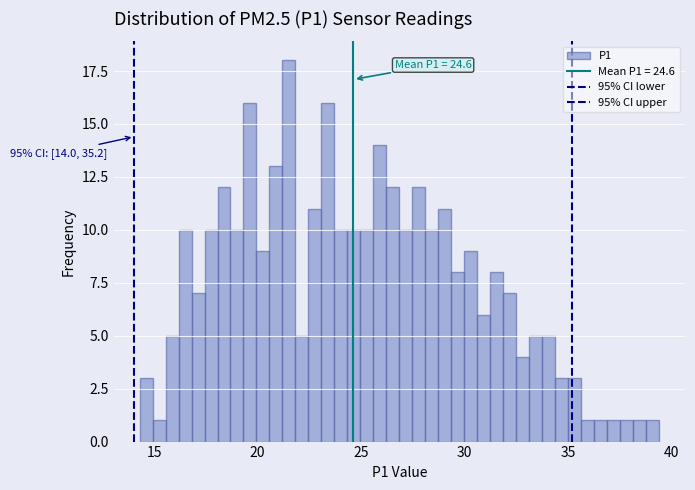

Read against the x-axis, roughly where is the centre of the tallest bar?

21.5